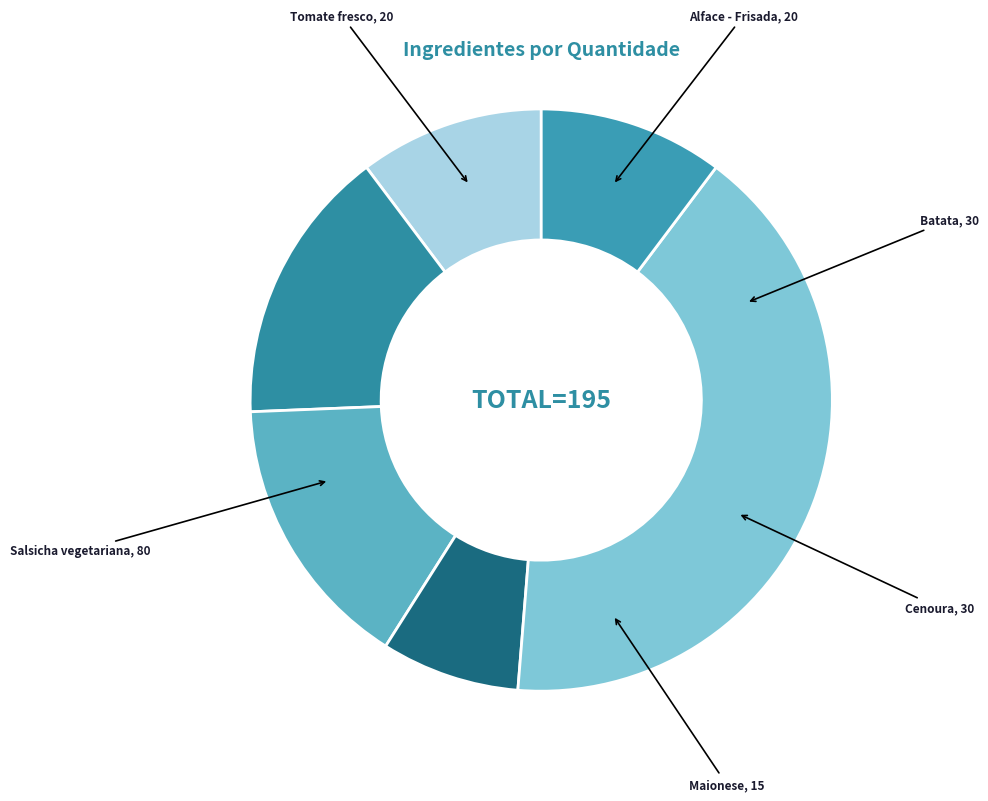

How many segments does this pie chart have?

6